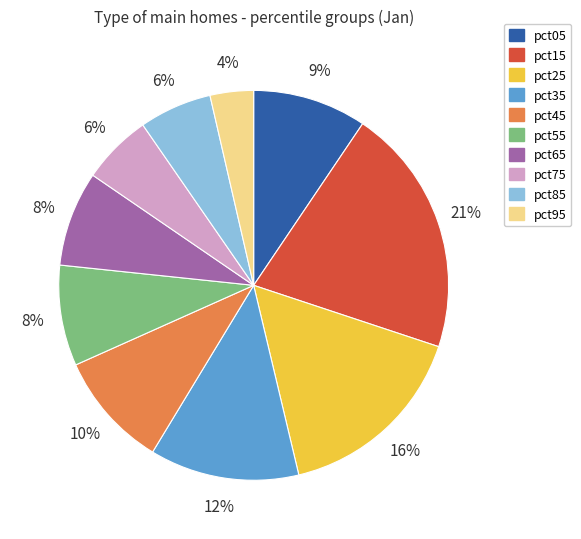

To the nearest percent, what is the average slice percentage?

10%